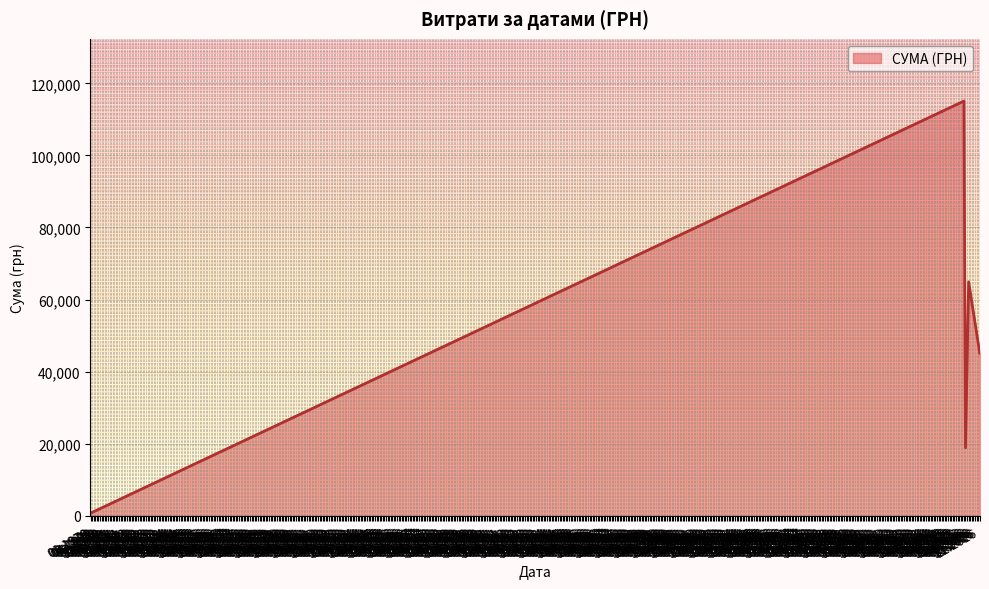

What is the maximum value shown in the chart?

115077.3